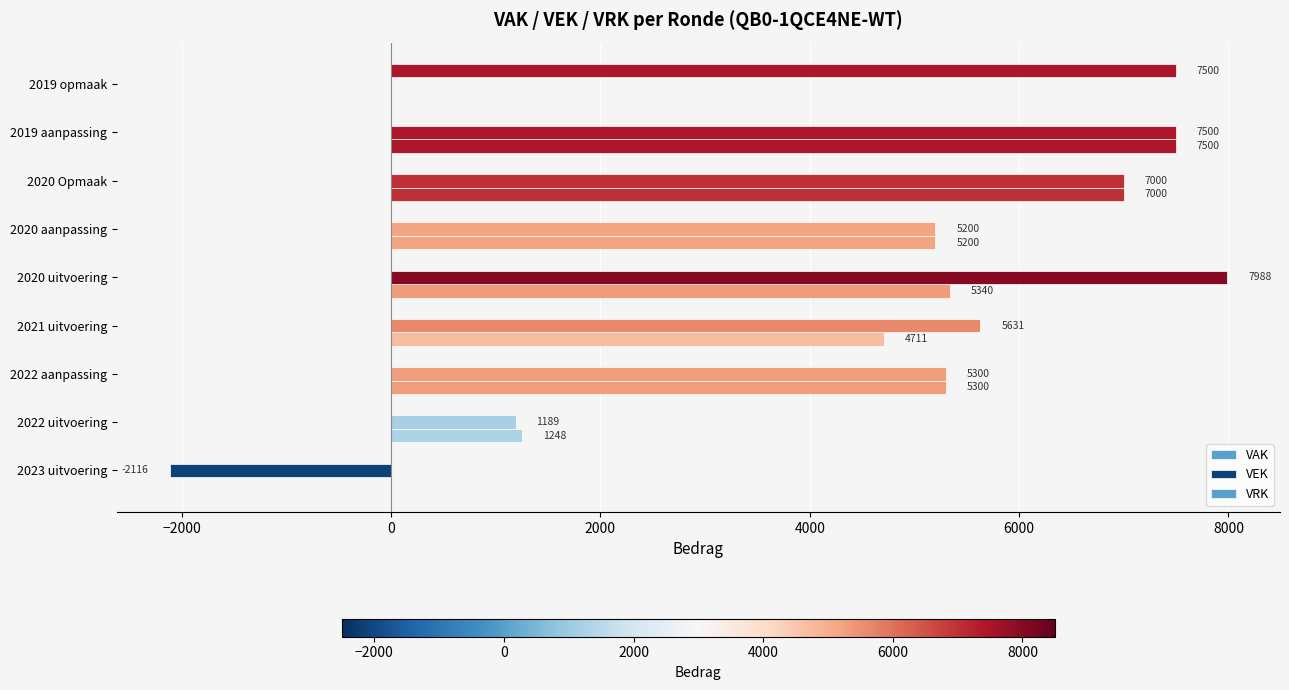

How many series are shown in this chart?

3